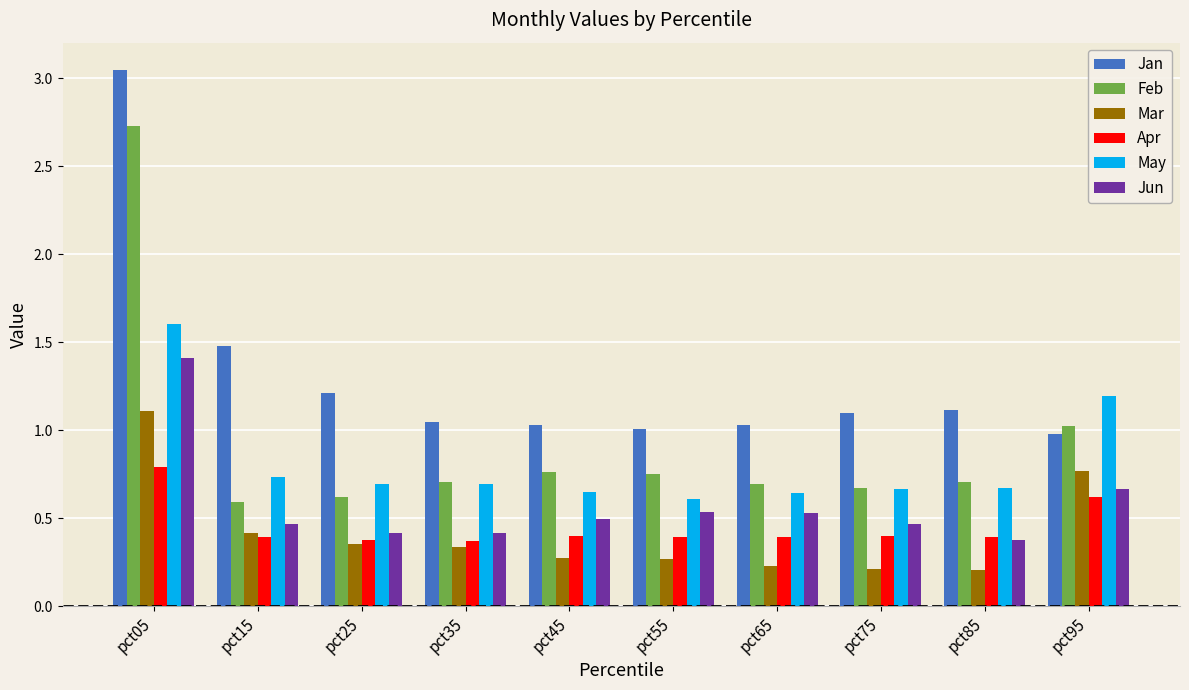

Rank the series by their maximum value, from highest to lowest.

Jan, Feb, May, Jun, Mar, Apr